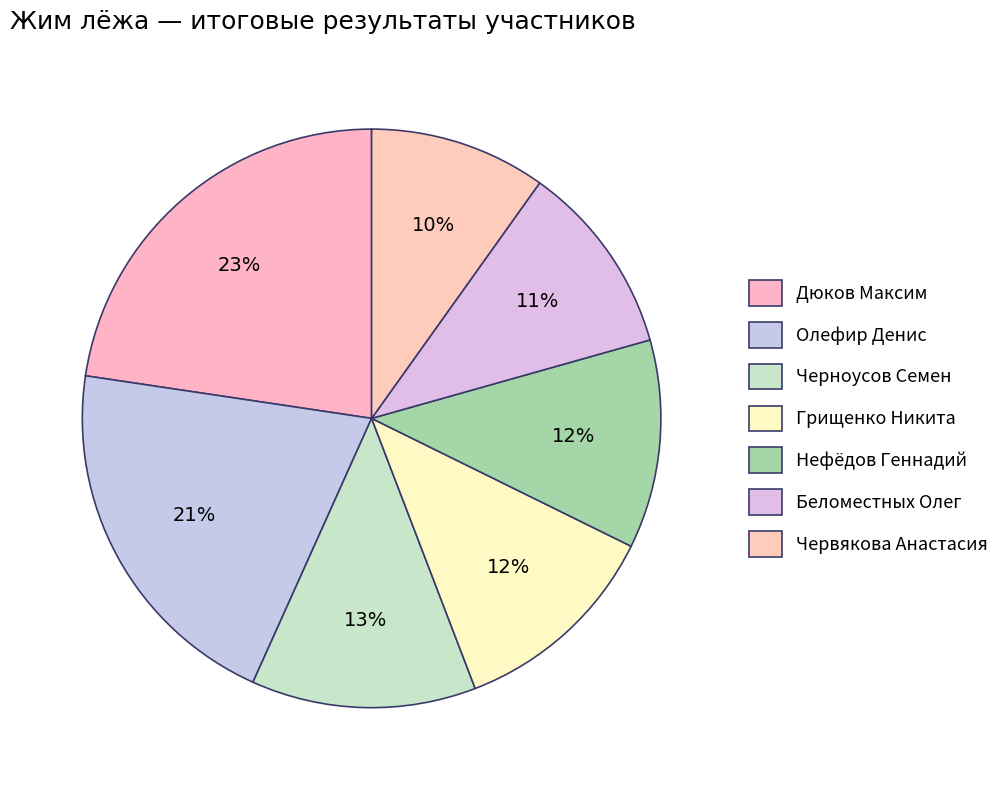

How many slices are in this pie chart?

7